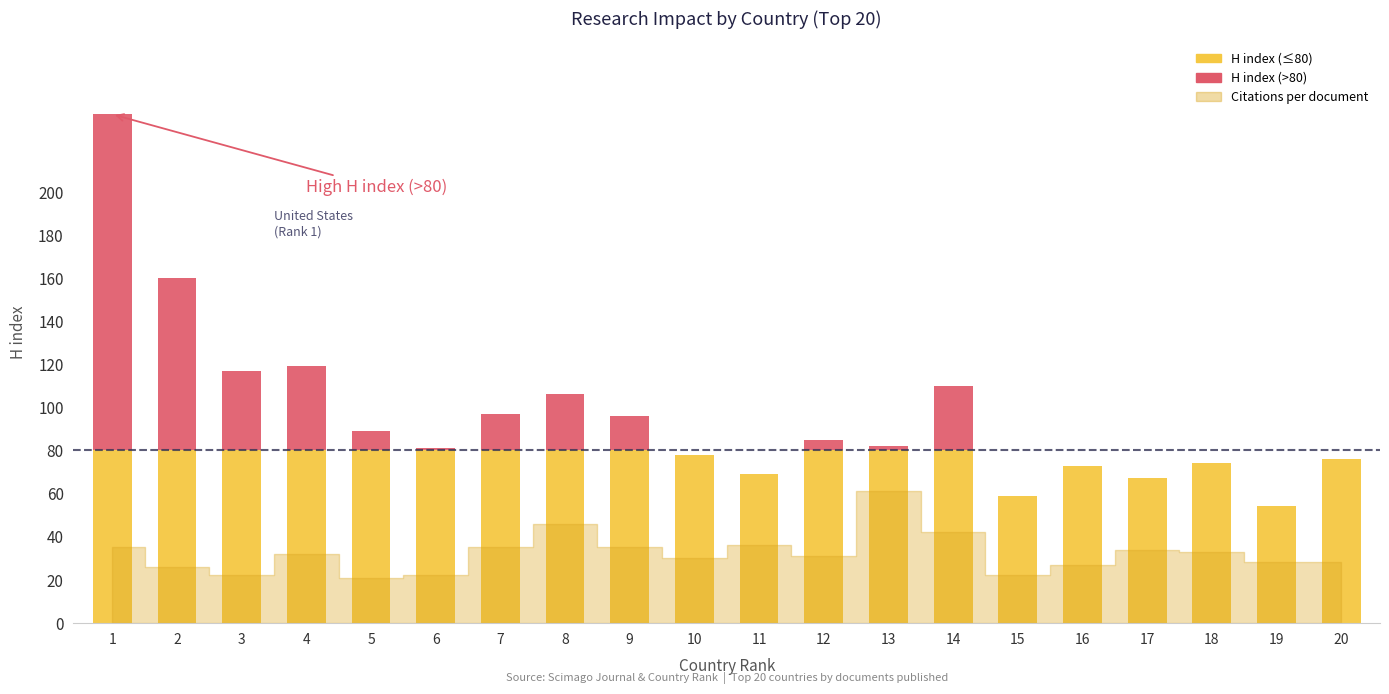

The value of H index at 13 is 82. True or false?

True